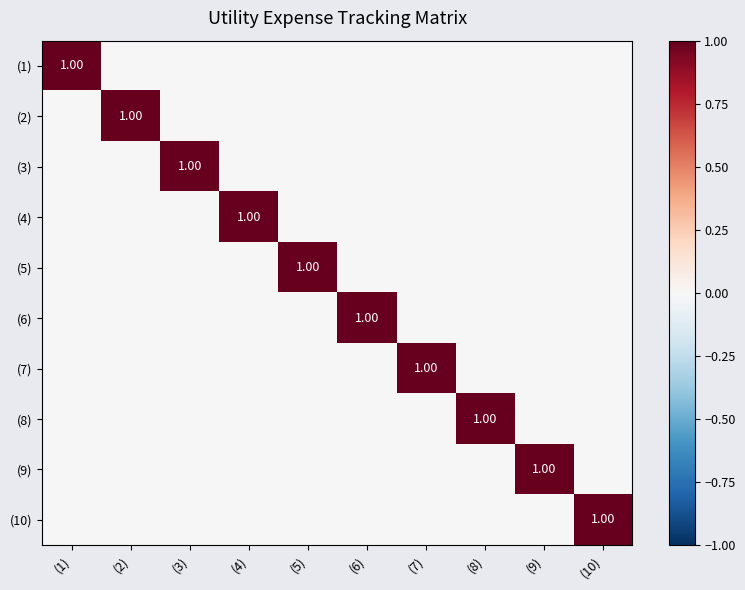

Which series has the largest total across all categories?

(1)